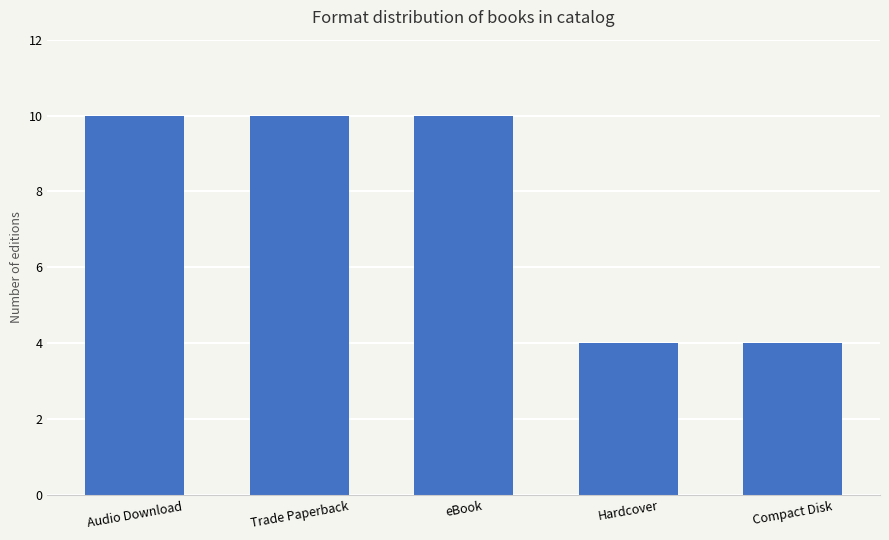

Reading left to right, list all the values displayed in this chart.

Audio Download=10	Trade Paperback=10	eBook=10	Hardcover=4	Compact Disk=4